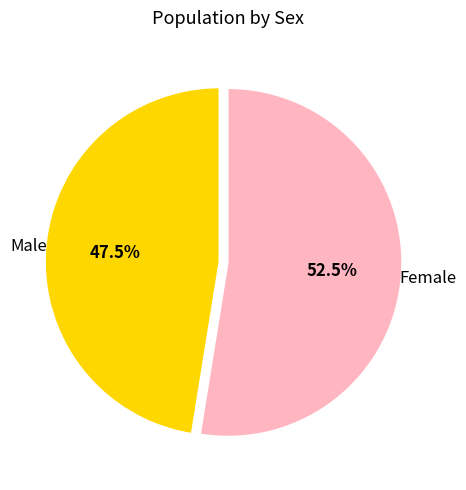

Is there any slice that represents more than half of the pie?

Yes